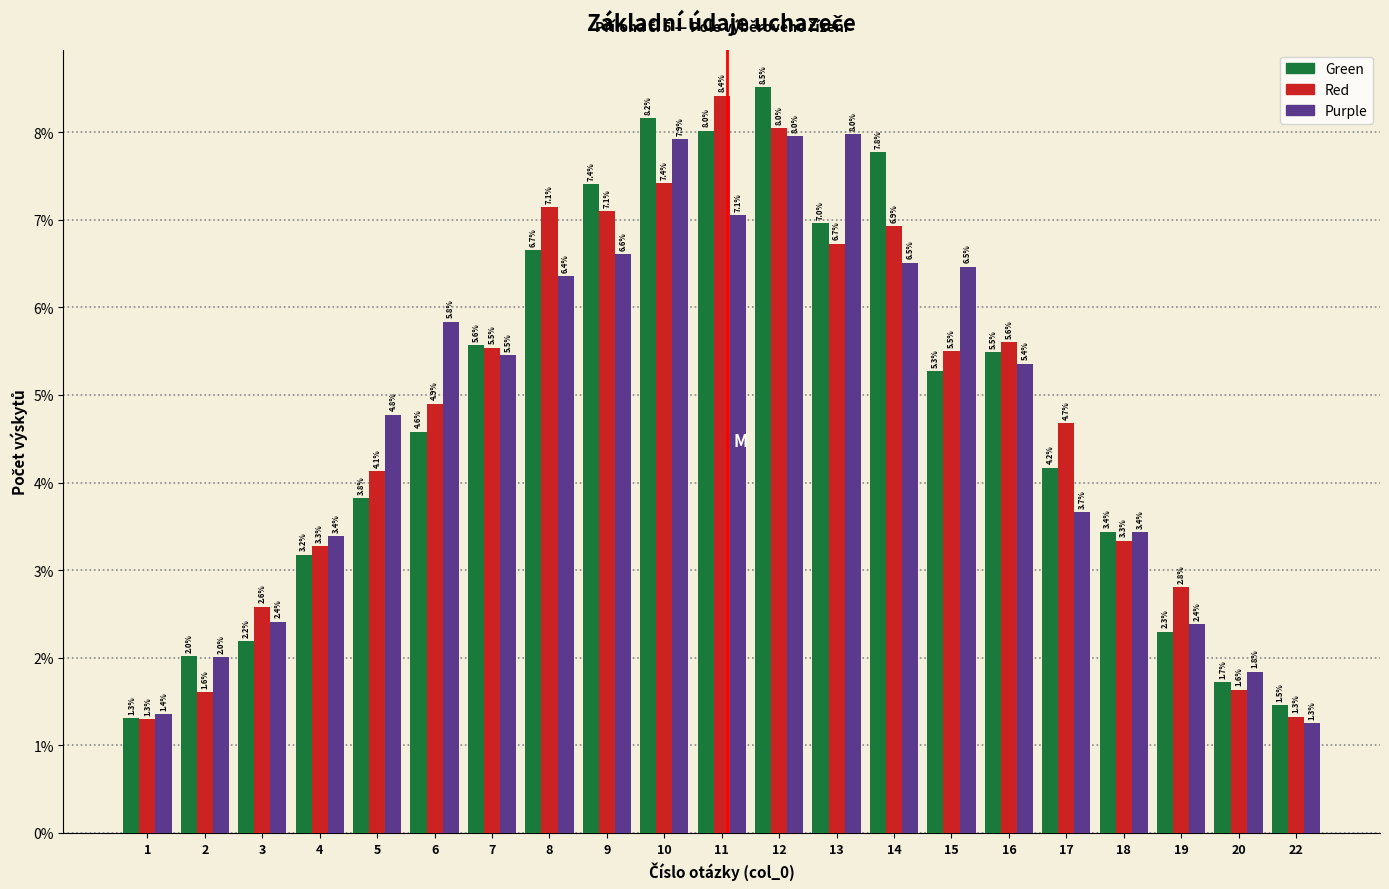

Reading right to left, what are all the values shown in this chart?

Green: 1.5	1.7	2.3	3.4	4.2	5.5	5.3	7.8	7.0	8.5	8.0	8.2	7.4	6.7	5.6	4.6	3.8	3.2	2.2	2.0	1.3
Red: 1.3	1.6	2.8	3.3	4.7	5.6	5.5	6.9	6.7	8.0	8.4	7.4	7.1	7.1	5.5	4.9	4.1	3.3	2.6	1.6	1.3
Purple: 1.3	1.8	2.4	3.4	3.7	5.4	6.5	6.5	8.0	8.0	7.1	7.9	6.6	6.4	5.5	5.8	4.8	3.4	2.4	2.0	1.4